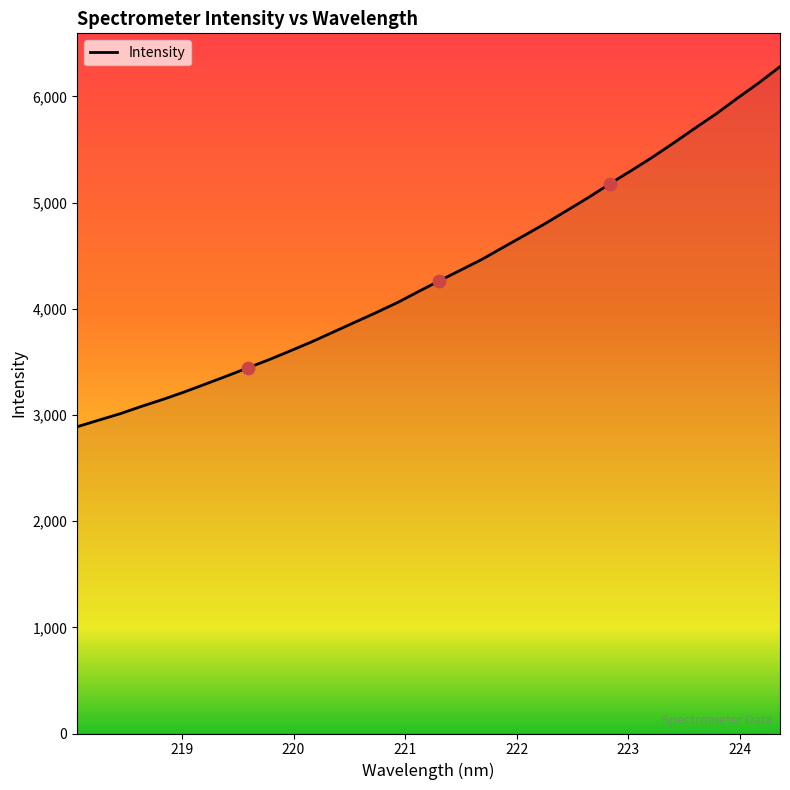

What is the minimum value shown in the chart?

2888.6